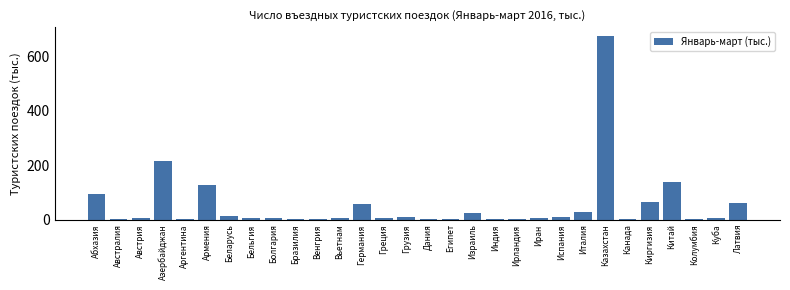

Where is the data nearest to the value 337?

Азербайджан